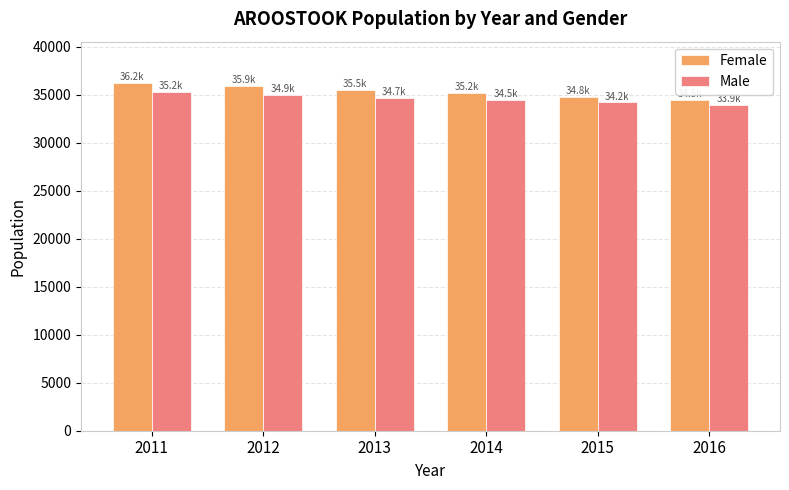

What is the spread (max minus min) of values at 2011?

934.5